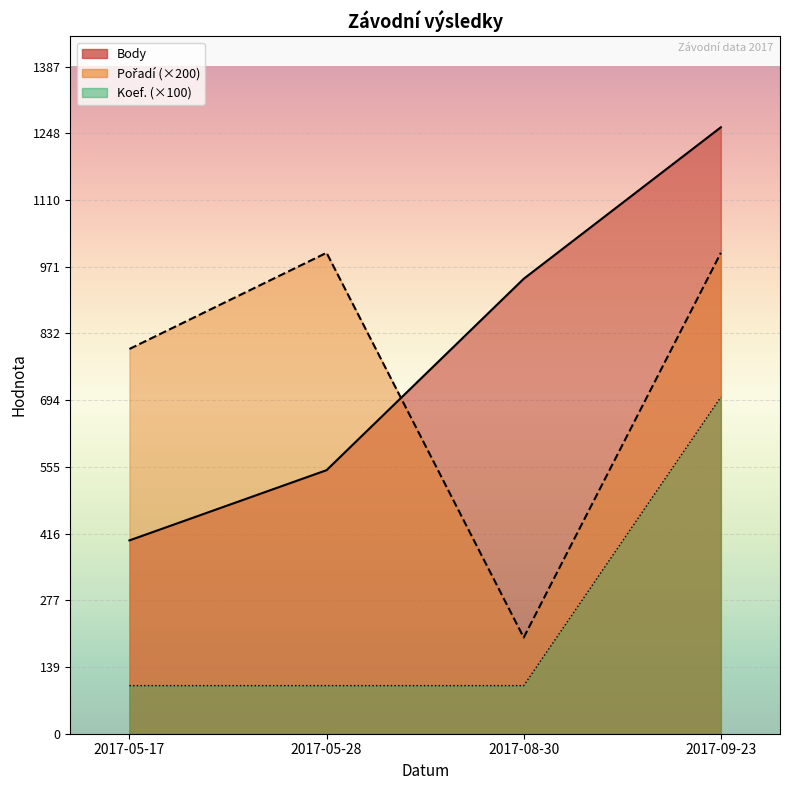

Where do Pořadí (×200) and Body first cross each other?

2017-05-28 and 2017-08-30